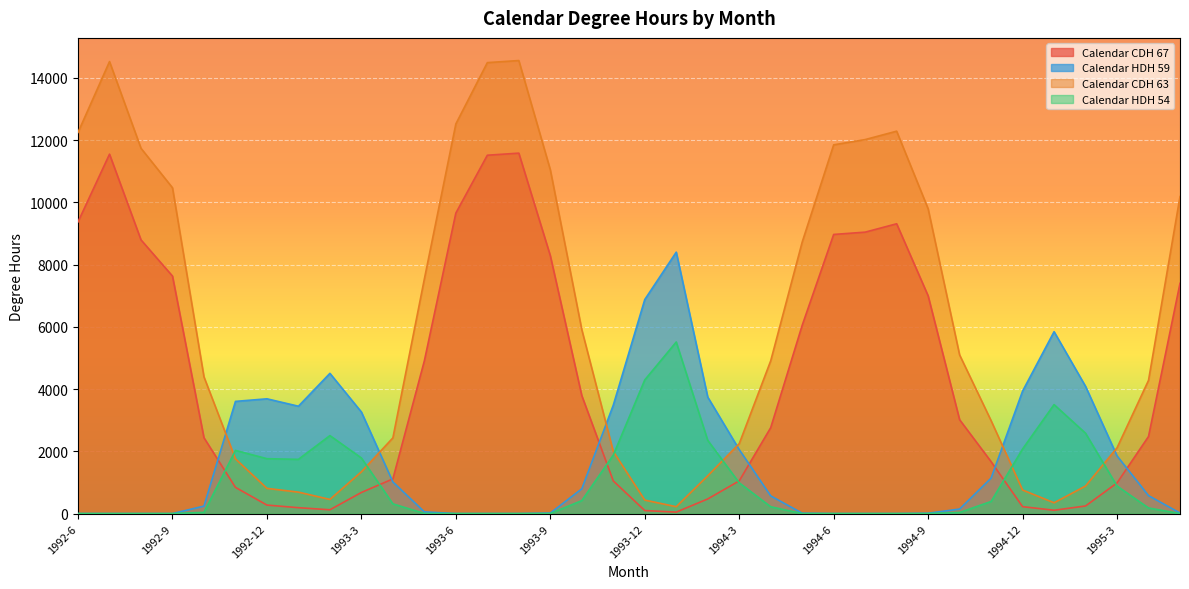

Which series has the largest range (max minus min)?

Calendar CDH 63